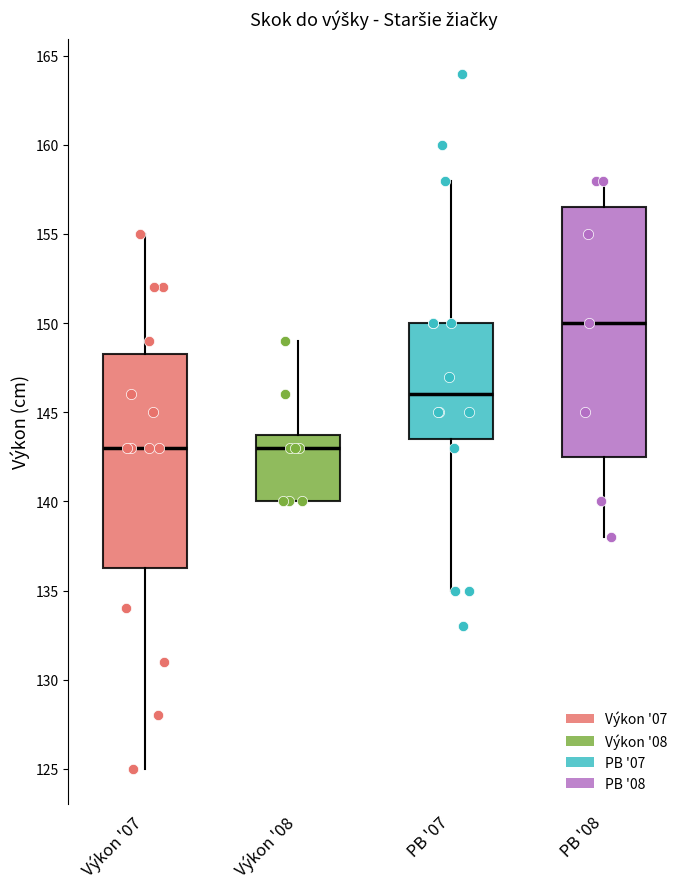

Comparing the boxes themselves (not the whiskers), which one is the tallest?

PB '08